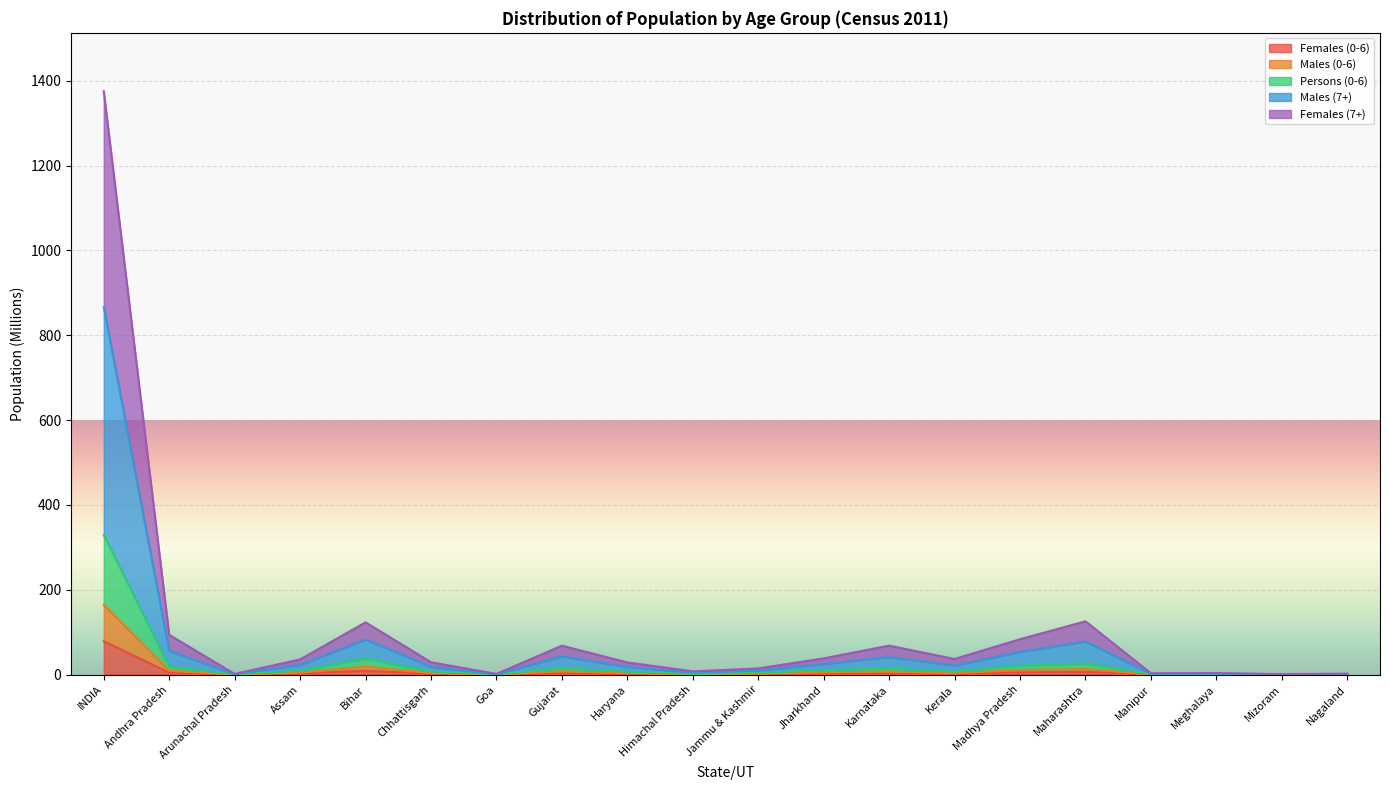

The value of Males (0-6) at Nagaland is 0.4. True or false?

False